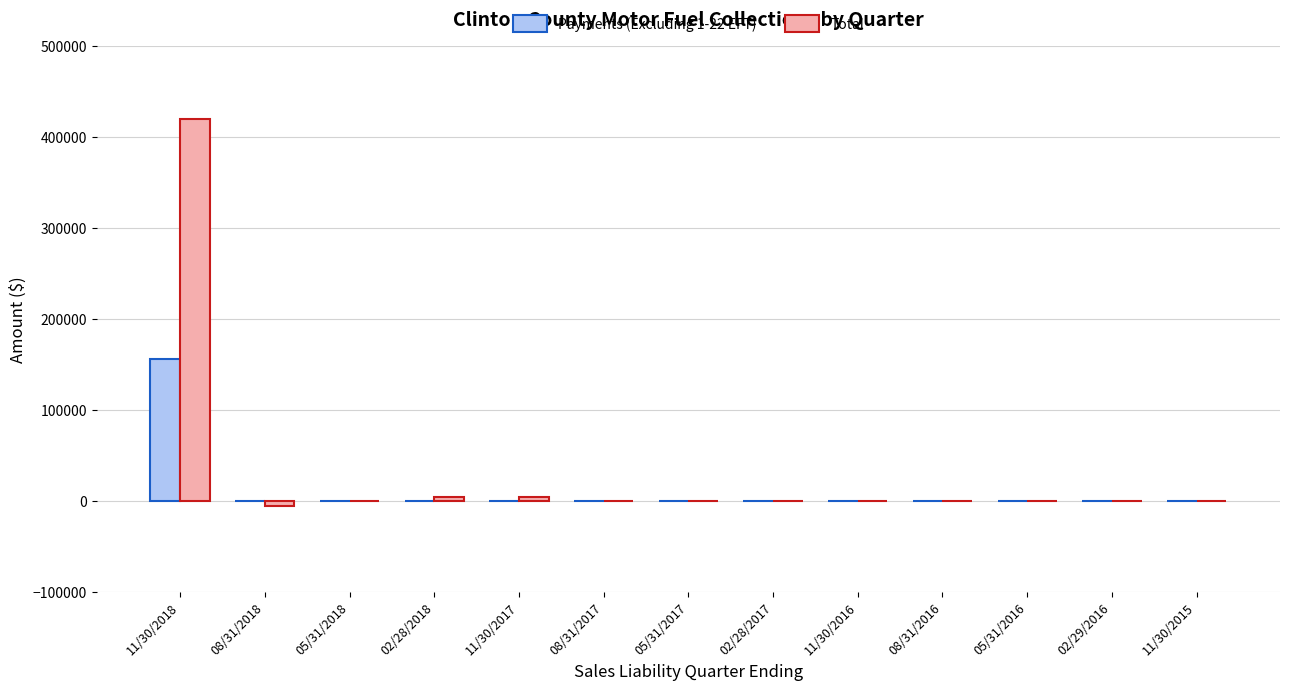

At which label does Payments (Excluding 1-22 EFT) reach its peak?

11/30/2018